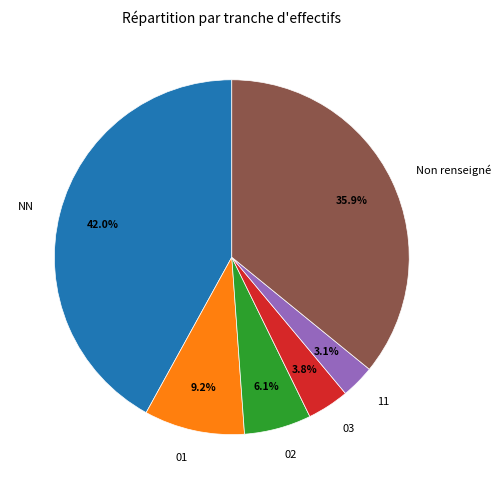

Approximately how many times larger is the value at NN compared to 02?

6.9